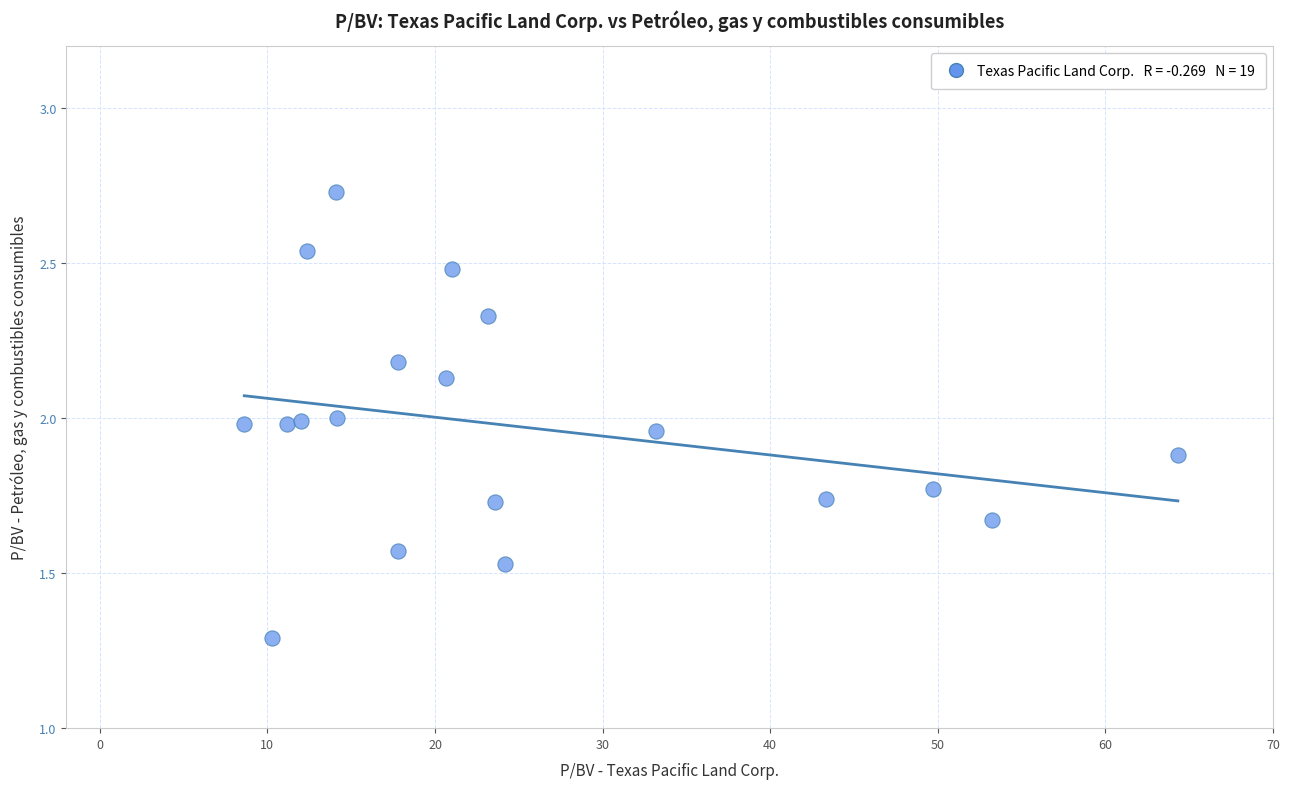

What is the range of X values (max minus min)?

55.7